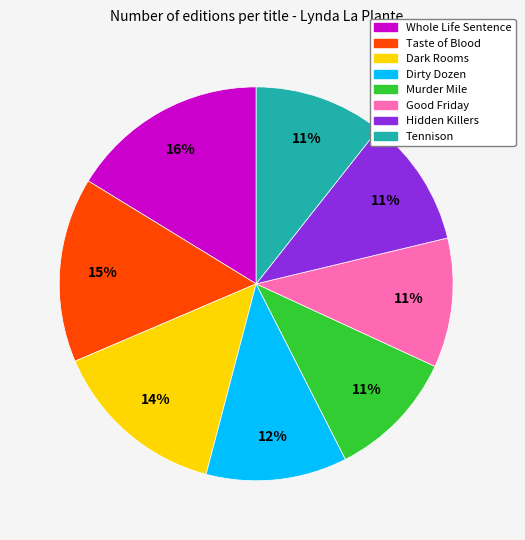

Combined, do Dirty Dozen and Taste of Blood account for over 50%?

No